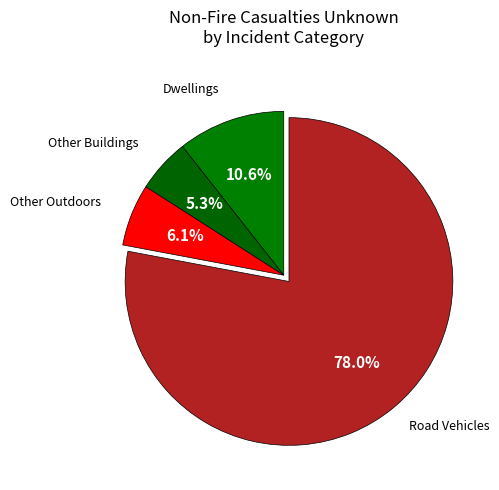

Is there any slice that represents more than half of the pie?

Yes